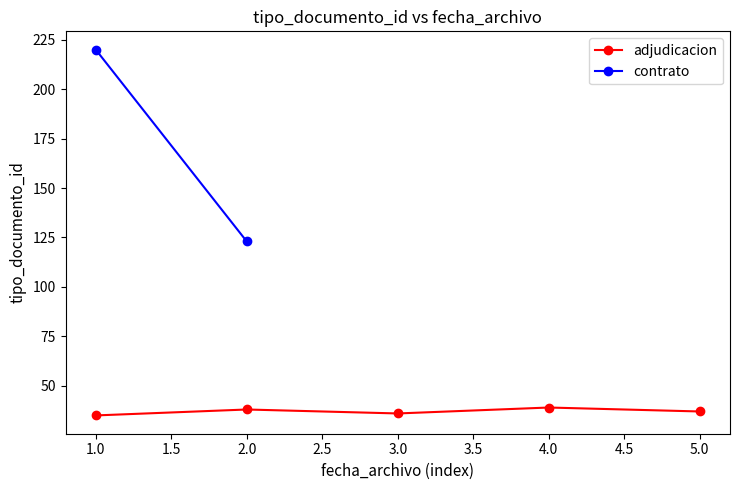

What is the highest value of the adjudicacion series?

39